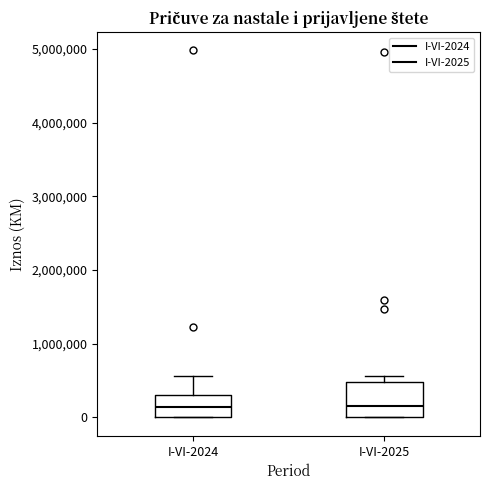

Reading left to right, read every box against the y-axis: the position of its median line, the range the box covers, and the ends of its whiskers. The values are not printed on the chart, so give them approximately, as read against the axis.

I-VI-2024: median 100000, box 0 to 300000, whiskers 0 to 600000
I-VI-2025: median 200000, box 0 to 500000, whiskers 0 to 600000